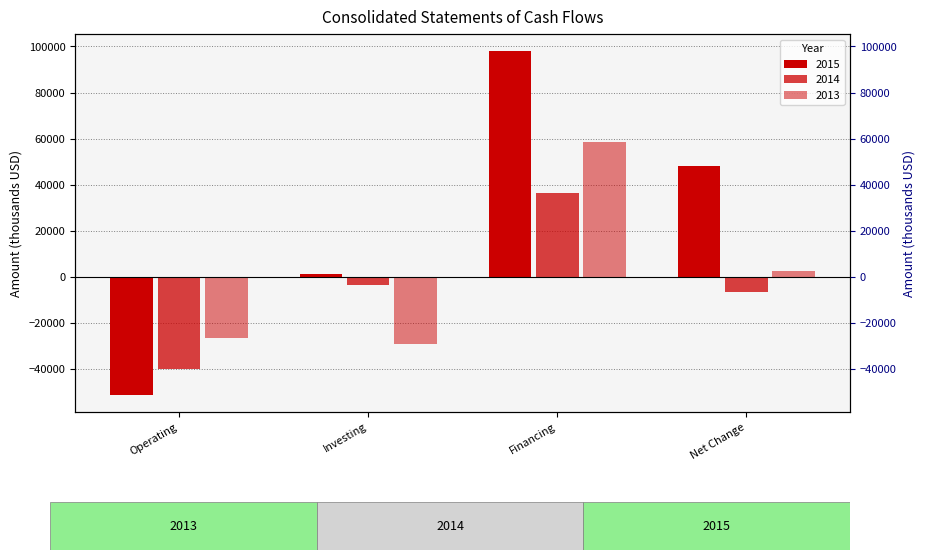

At which label does 2015 first exceed 48237?

Financing